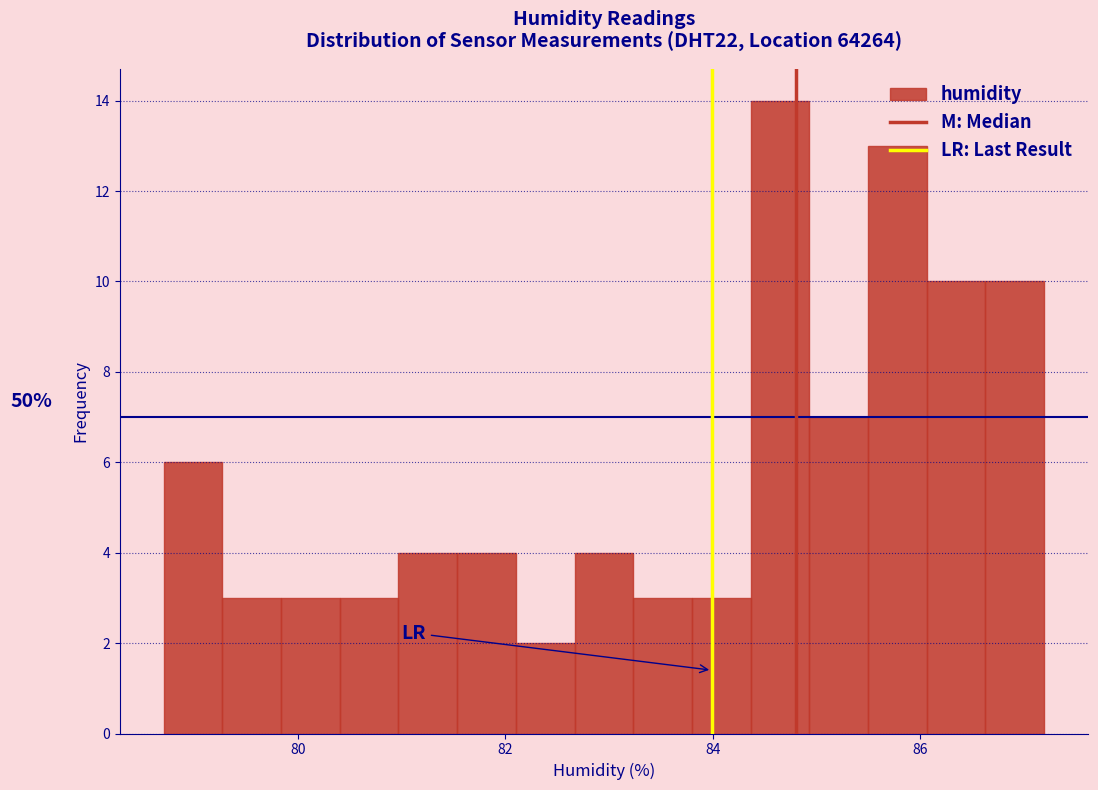

Read against the x-axis, roughly where is the centre of the tallest bar?

84.6